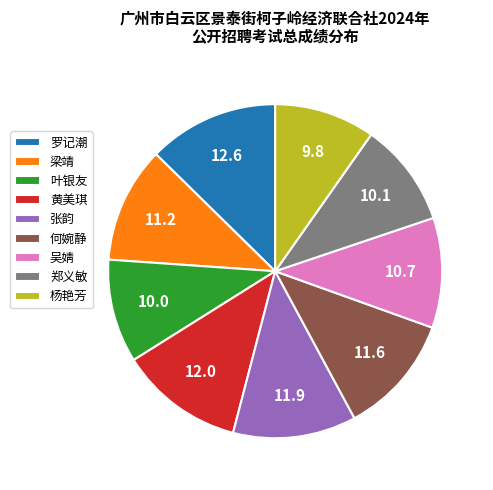

Which slice is the largest?

罗记潮